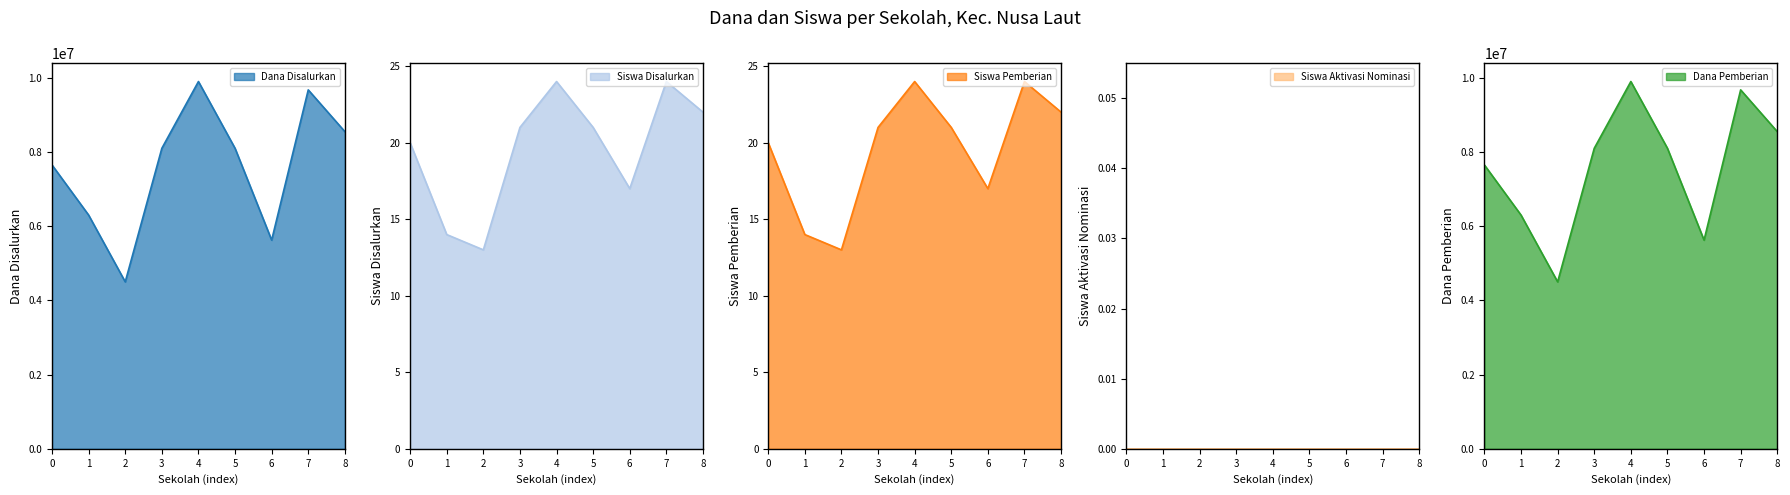

True or false: Siswa Disalurkan and Dana Pemberian cross at least once.

False